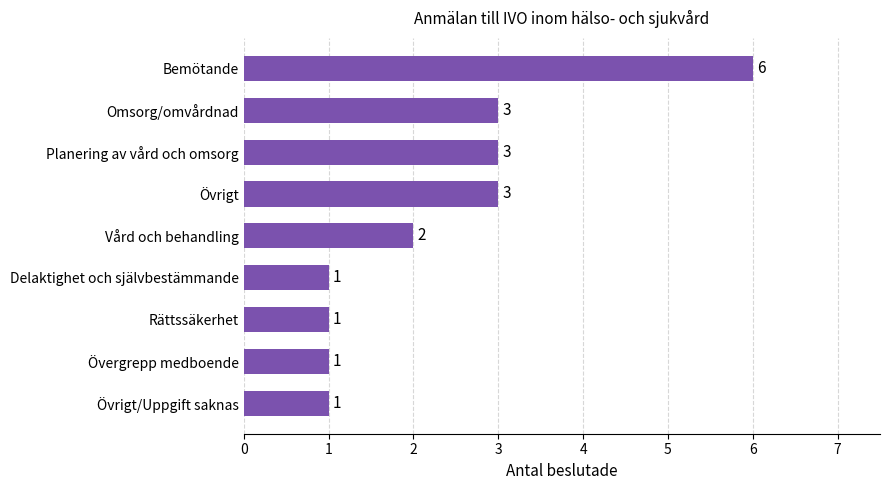

Which has a higher value, Övergrepp medboende or Bemötande?

Bemötande